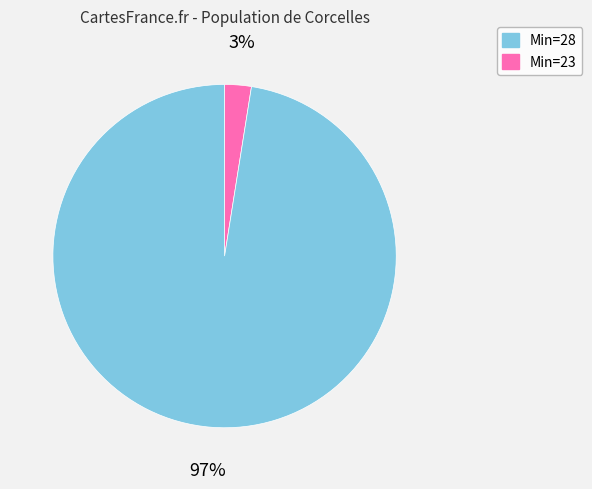

Does any single category account for the majority?

Yes